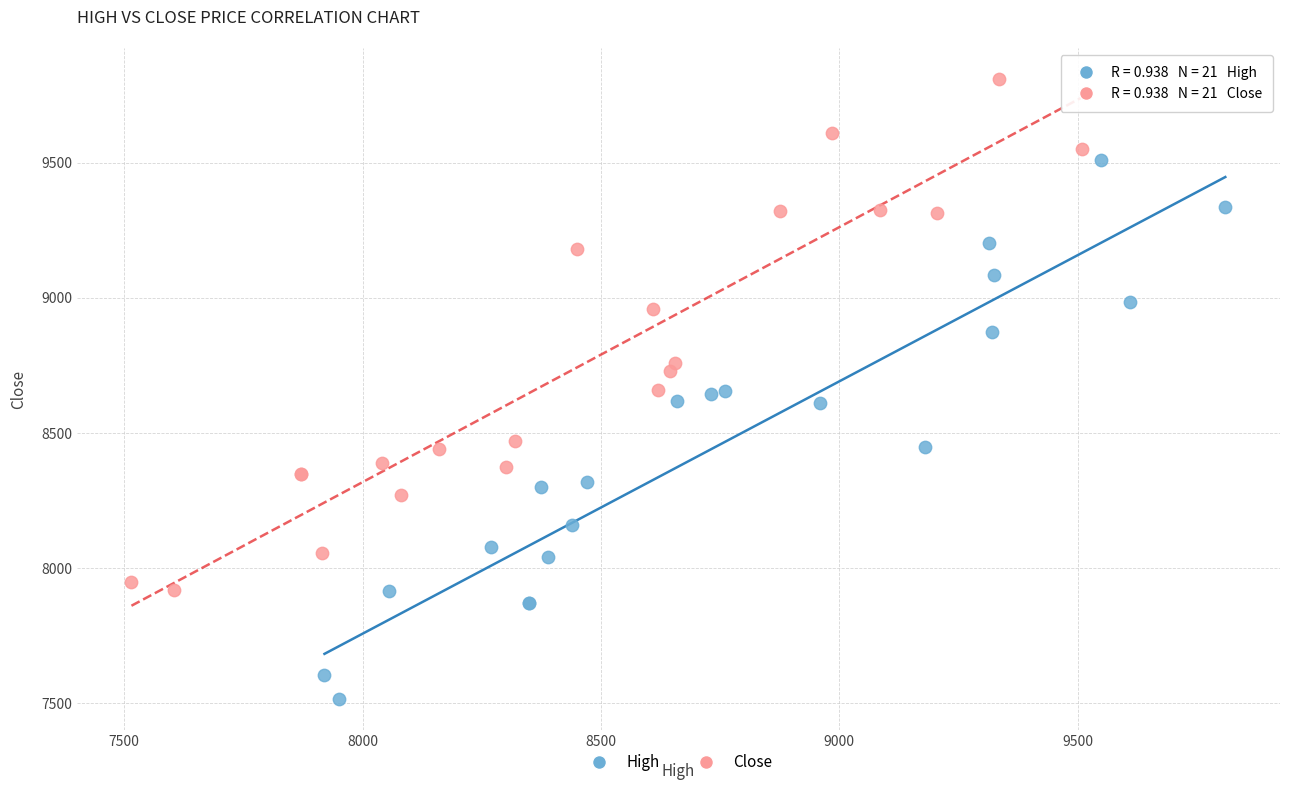

What are all the series names shown in the legend?

High, Close